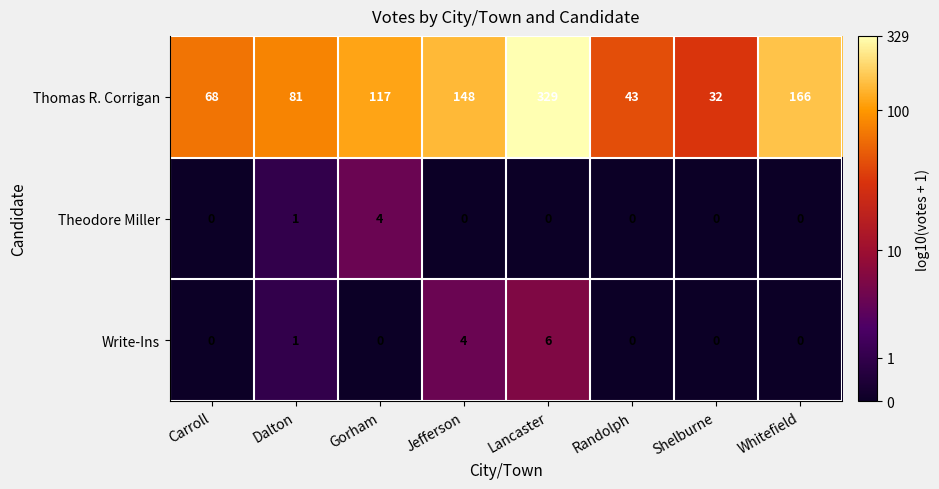

What is the sum of the Write-Ins values at Gorham and Jefferson?

4